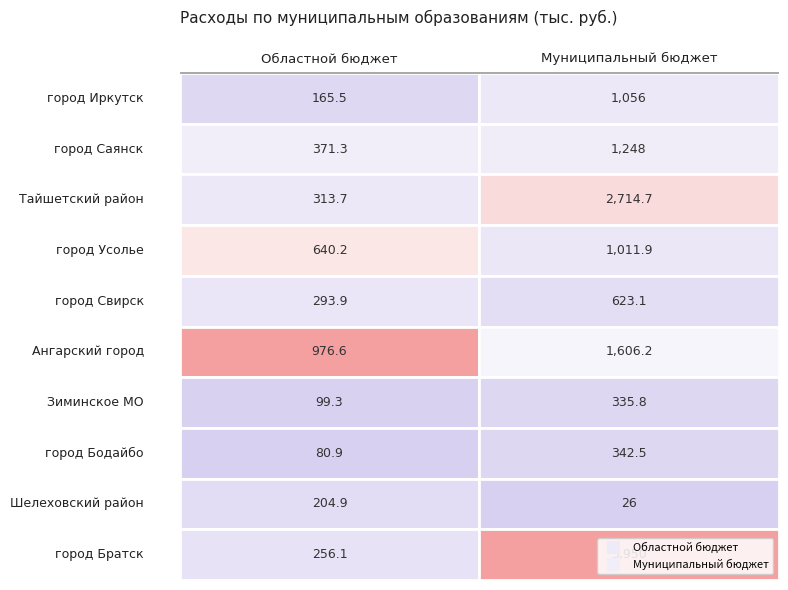

At which category is the sum across all series the highest?

муниципальный бюджет (всего)